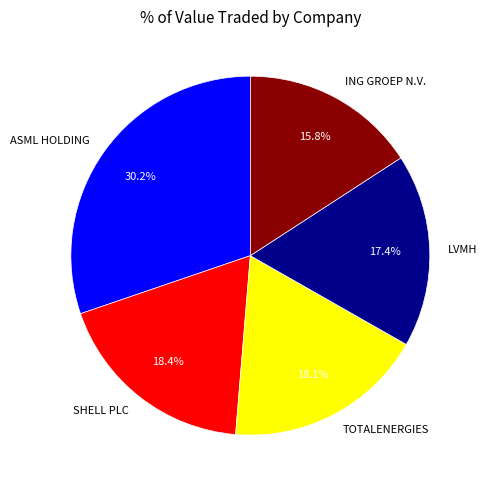

Do LVMH and ASML HOLDING together represent more than half of the pie?

No